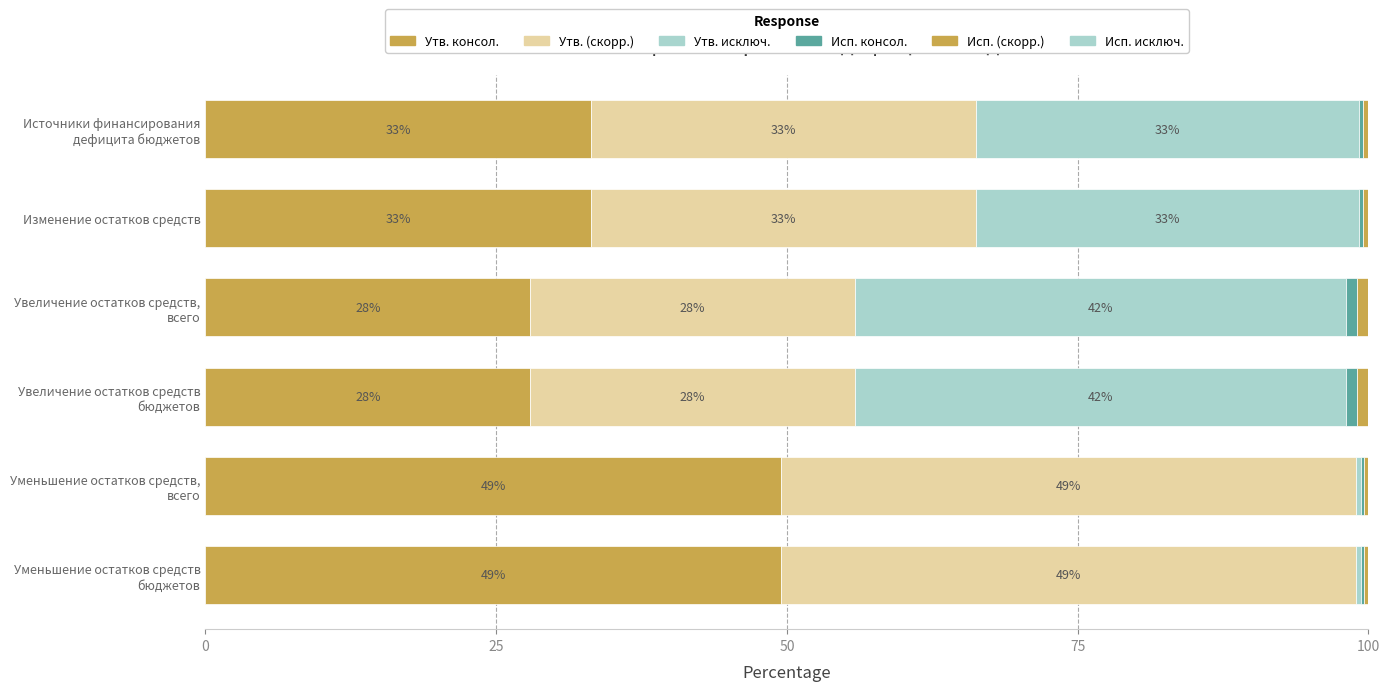

How many data points does each series have?

6